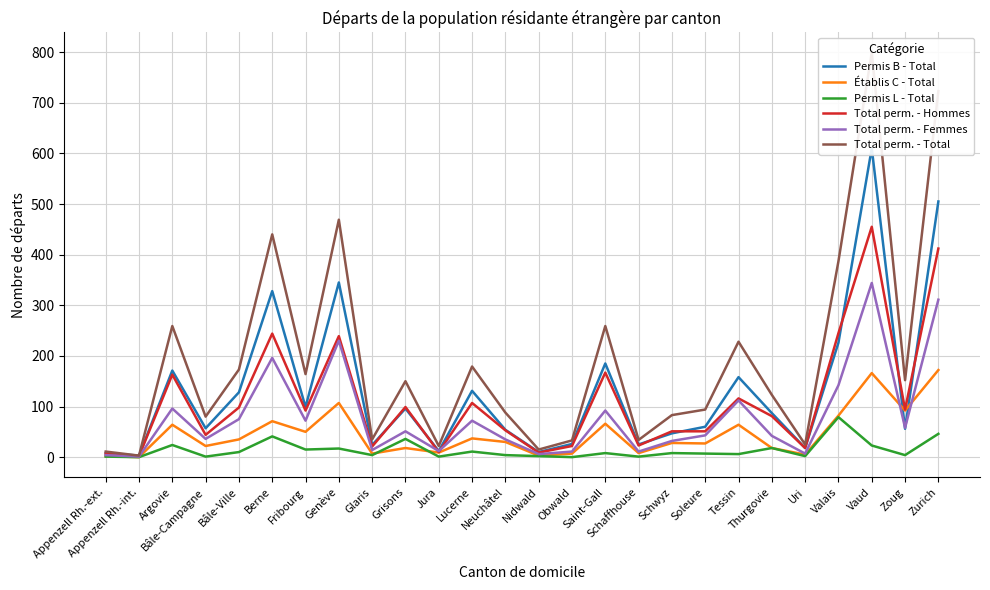

Reading left to right, what are all the values shown in this chart?

Permis B - Total: 8	3	171	57	128	328	99	345	24	96	12	131	54	10	26	185	25	47	60	158	87	18	226	610	56	505
Établis C - Total: 2	0	64	22	35	71	50	107	7	18	9	37	30	3	7	66	8	28	27	64	18	5	82	166	92	172
Permis L - Total: 1	0	24	1	10	41	15	17	4	36	1	11	4	2	0	8	1	8	7	6	18	2	79	23	4	46
Total perm. - Hommes: 7	2	163	44	98	244	92	239	21	99	10	107	53	9	22	167	23	51	51	116	81	18	245	455	94	412
Total perm. - Femmes: 4	1	96	36	75	196	72	230	14	51	12	72	35	6	11	92	11	32	43	112	42	7	142	344	58	311
Total perm. - Total: 11	3	259	80	173	440	164	469	35	150	22	179	88	15	33	259	34	83	94	228	123	25	387	799	152	723